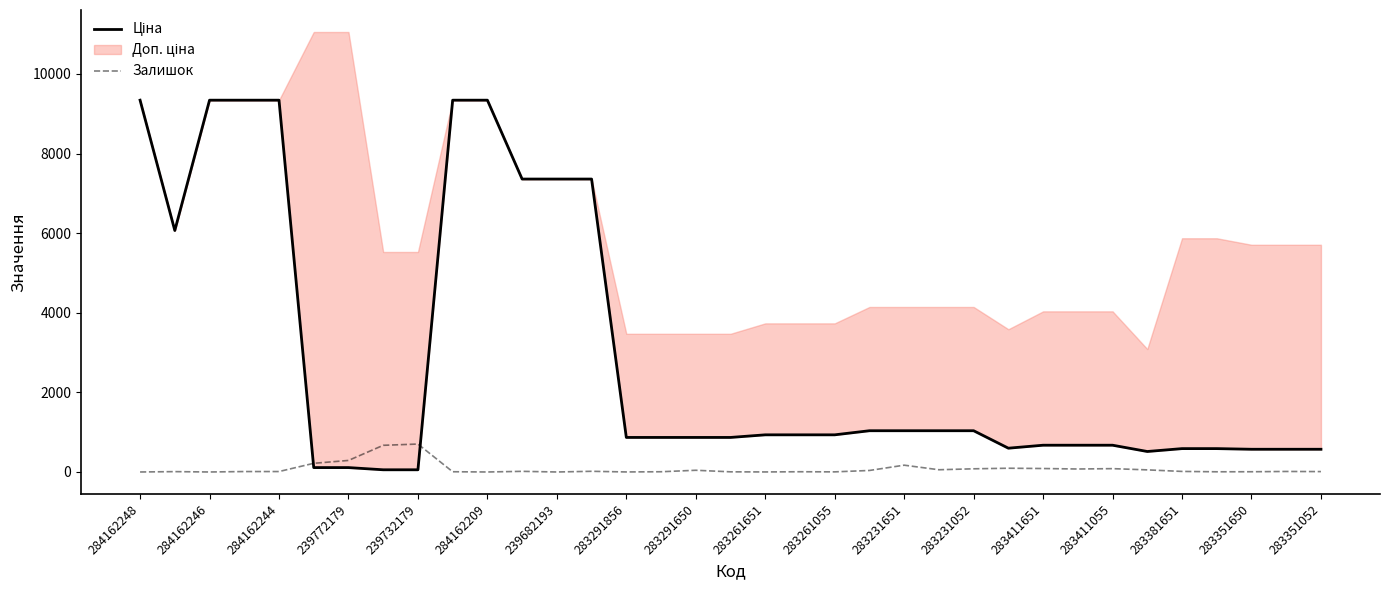

True or false: Залишок and Ціна intersect in this chart.

True